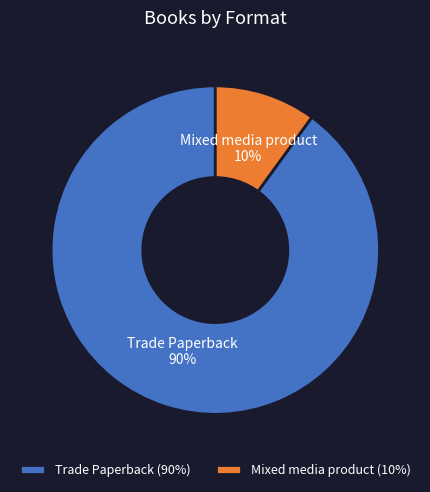

Approximately how many times larger is the value at Trade Paperback compared to Mixed media product?

9.0